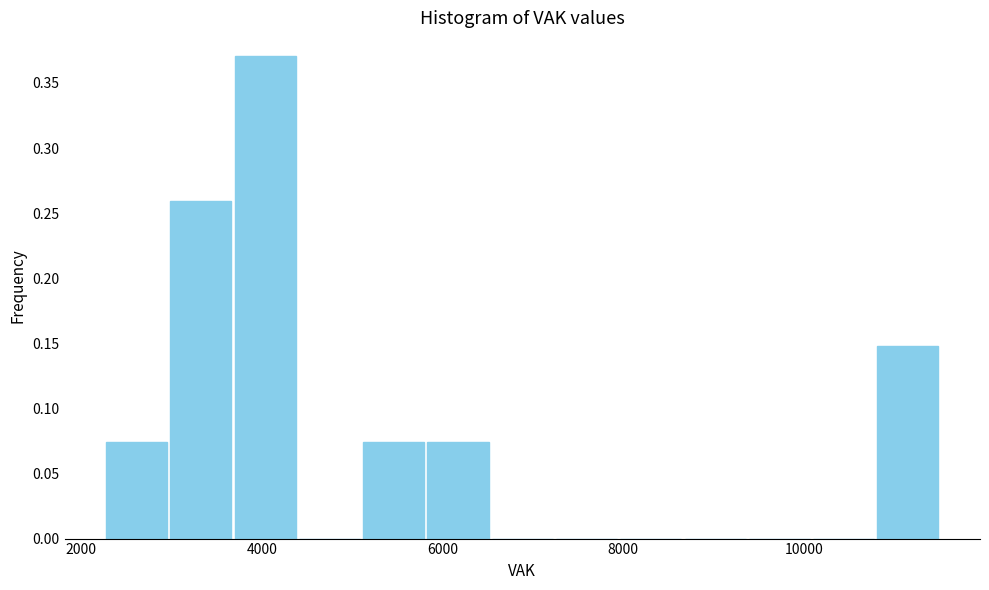

Read against the x-axis, roughly where is the centre of the tallest bar?

4000